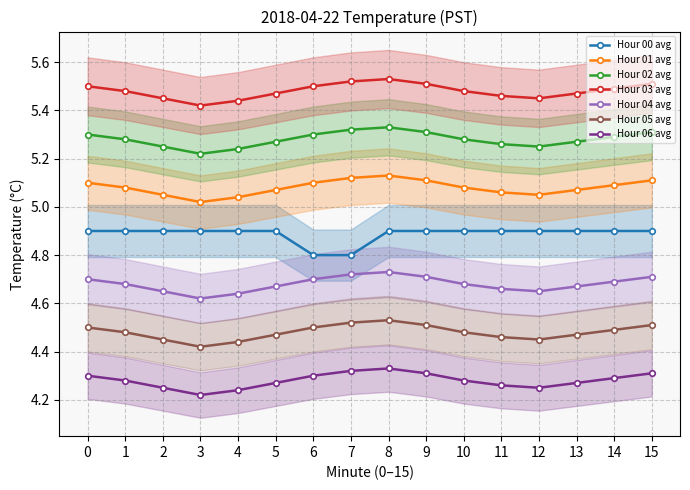

The value of Hour 03 avg at 2 is 1.4. True or false?

False